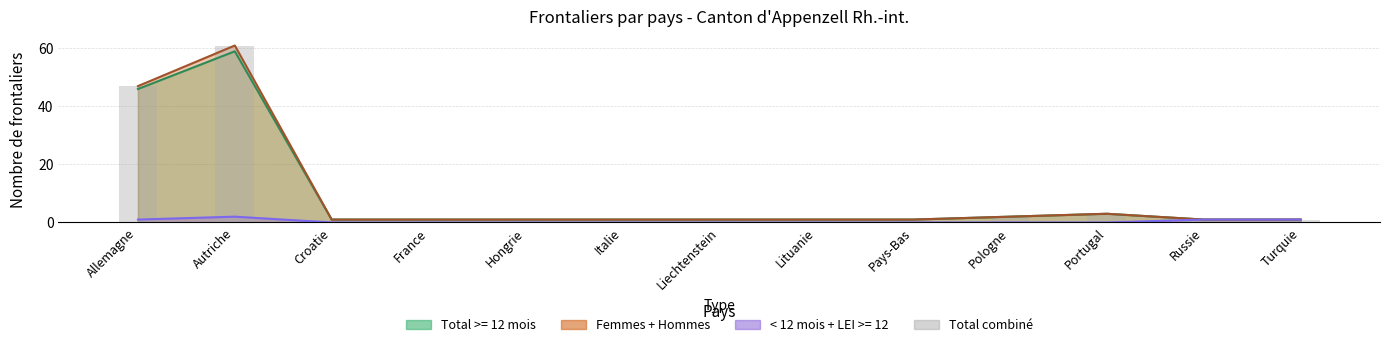

What is the label of the 11th bar from the right?

Croatie